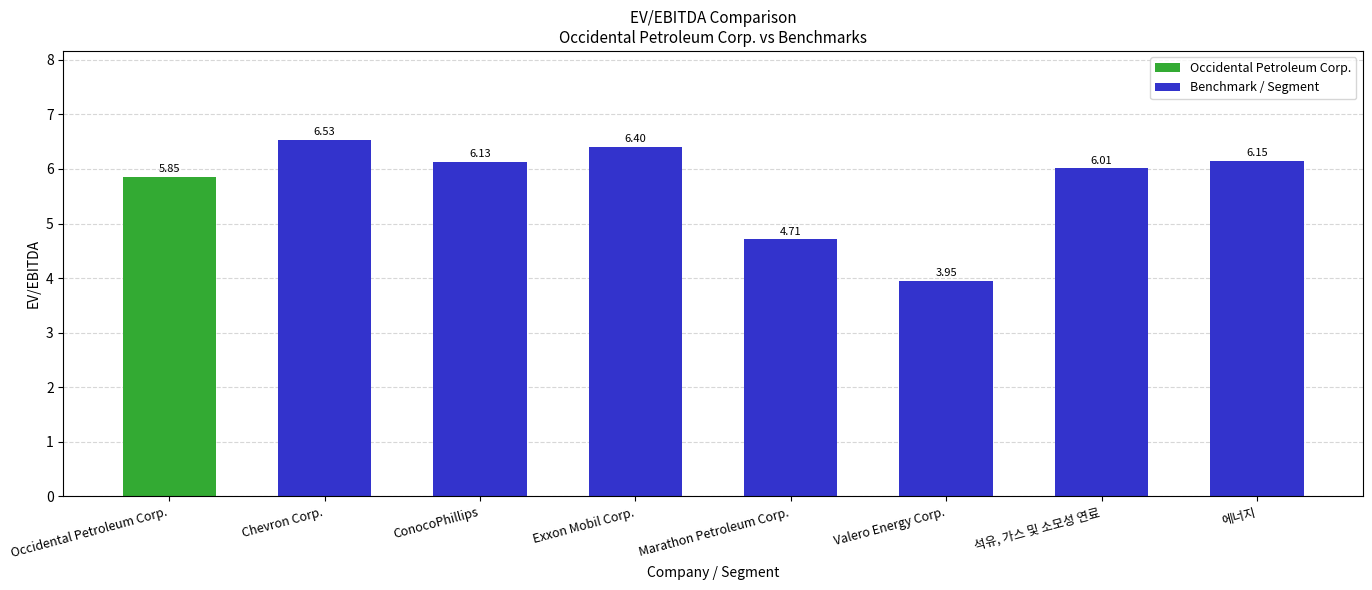

Which label corresponds to the smallest value in the chart?

Valero Energy Corp.